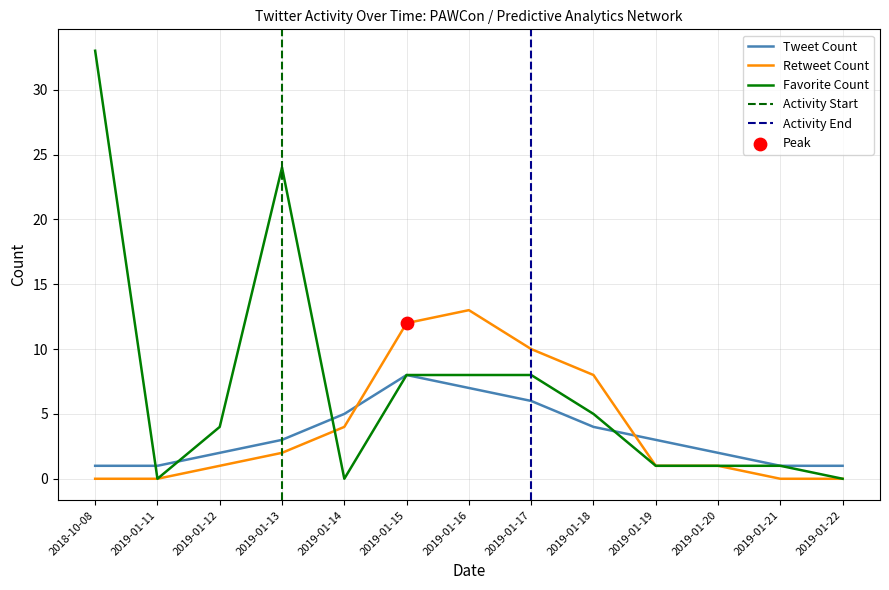

Which series contains the lowest Y value?

Retweet Count